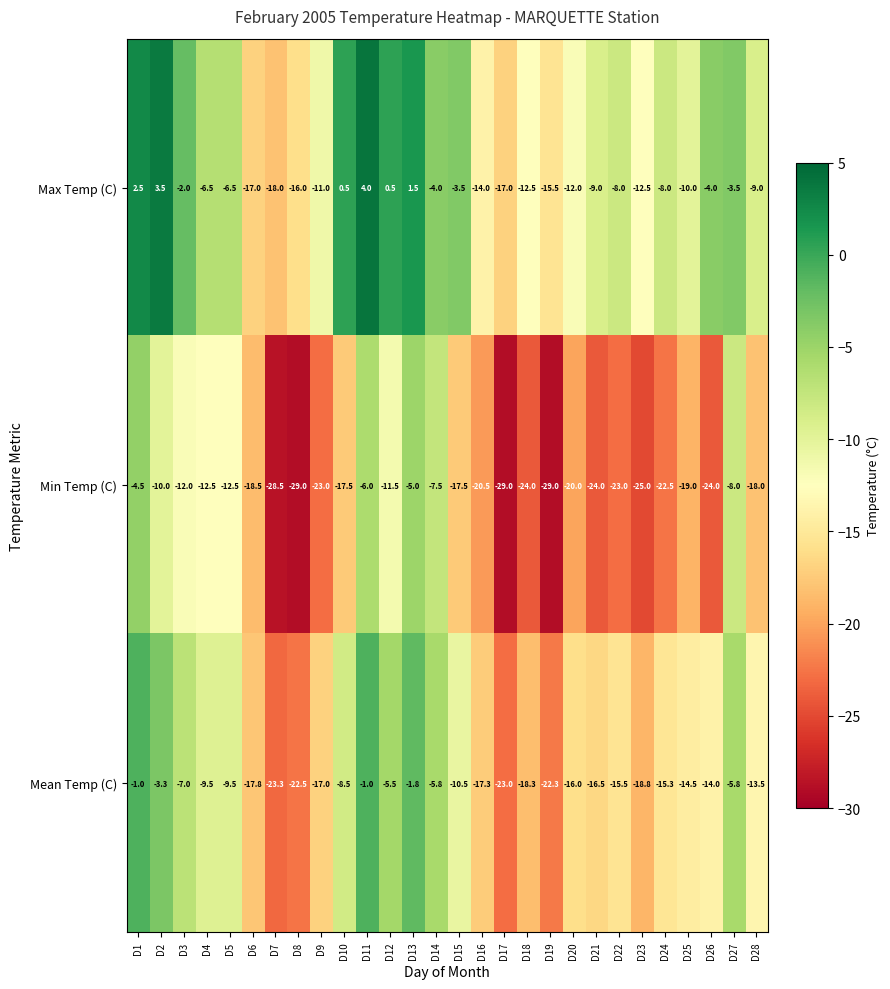

How many data points in Max Temp (C) are above -8?

13